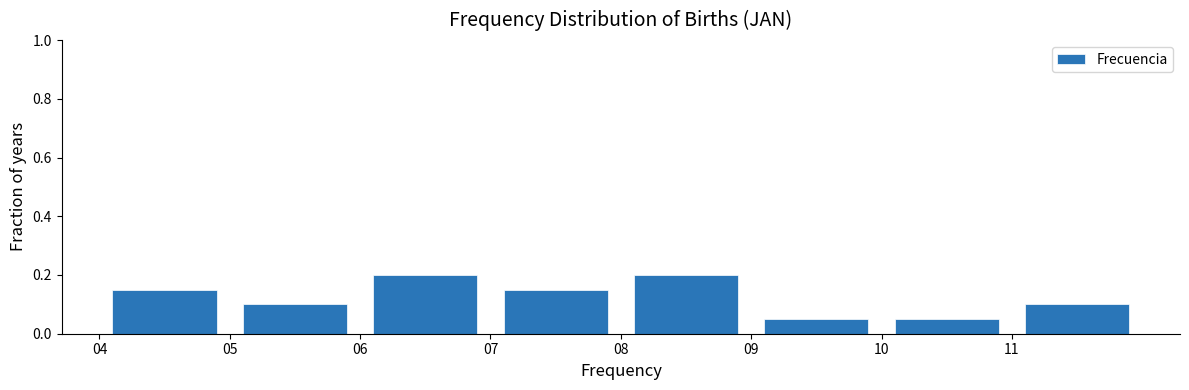

Reading left to right, list every bar in this chart as the range it spans on the x-axis followed by its height. The values are not printed on the chart, so give them approximately, as read against the axis.

4 to 5: 0.16
5 to 6: 0.10
6 to 7: 0.20
7 to 8: 0.16
8 to 9: 0.20
9 to 10: 0.06
10 to 11: 0.06
11 to 12: 0.10